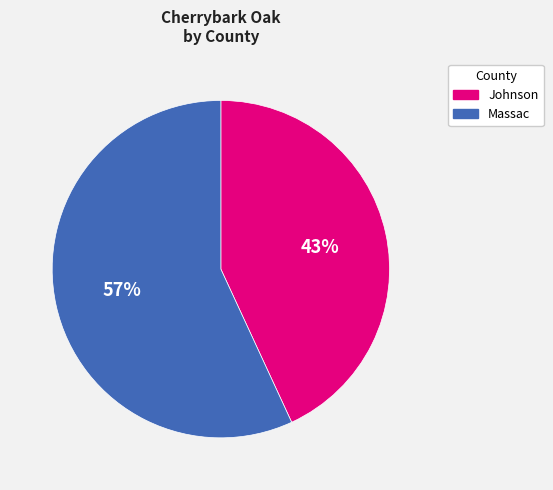

To the nearest percent, what is the difference between the Massac and Johnson slice percentages?

14%